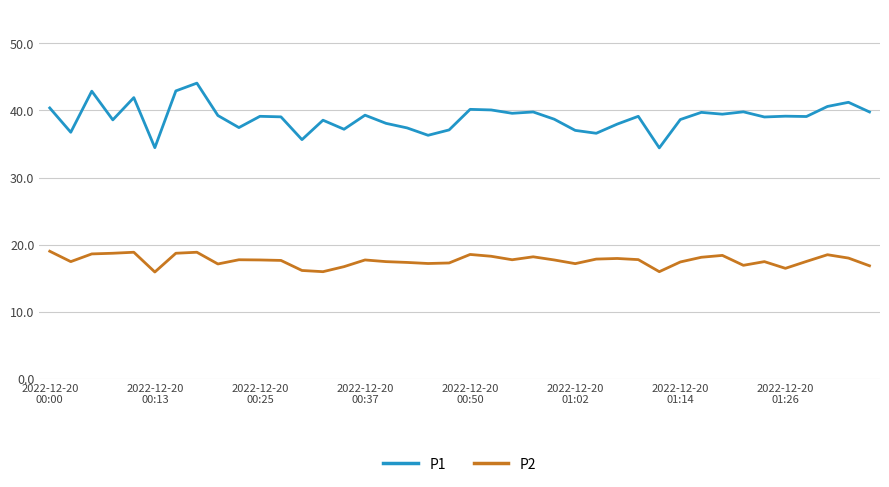

True or false: P2 and P1 cross at least once.

False